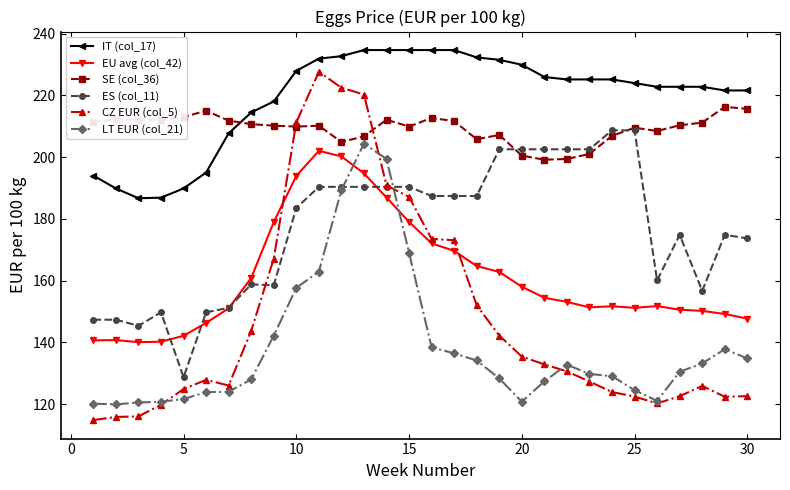

True or false: ES (col_11) and IT (col_17) intersect in this chart.

False